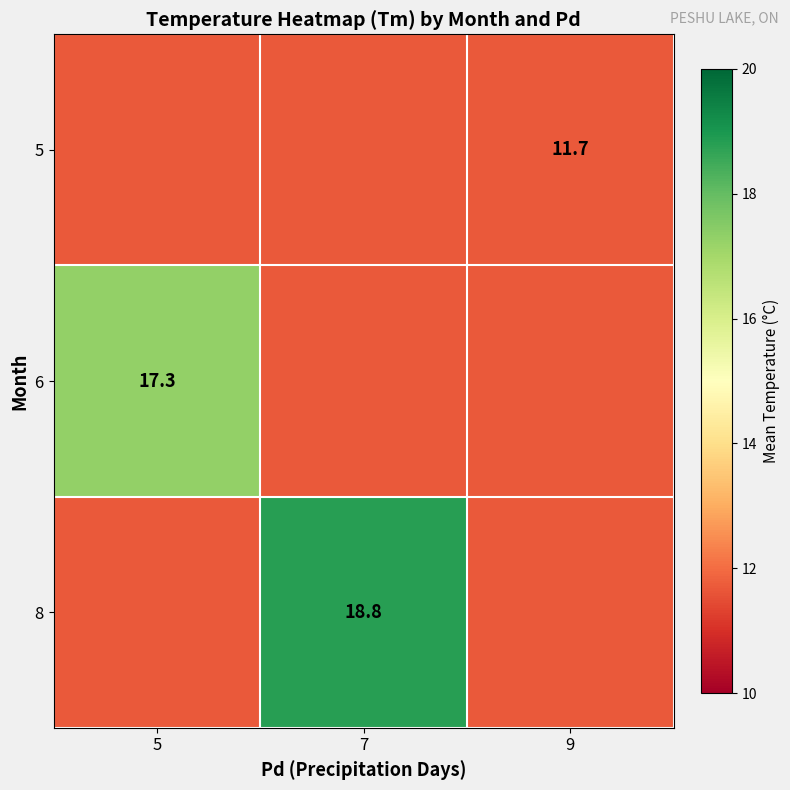

What is the approximate value of 8 at 7?

18.8